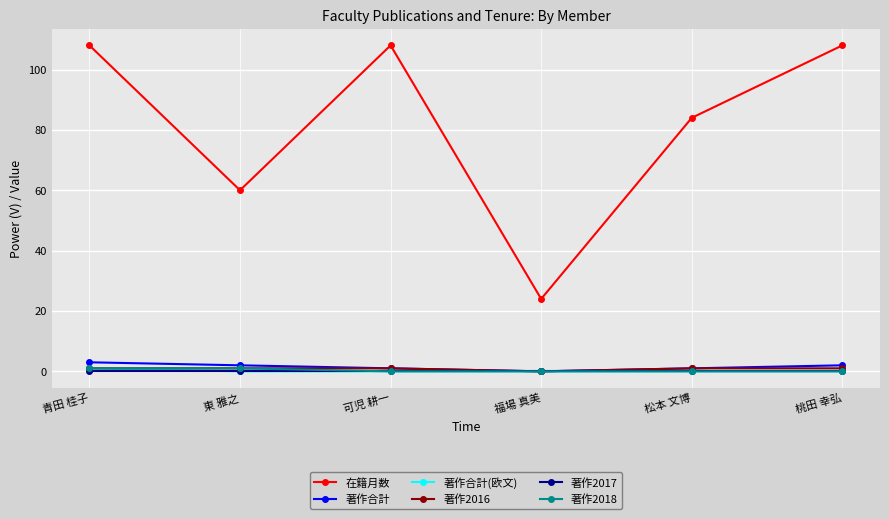

Is the value of 在籍月数 at 桃田 幸弘 greater than the value of 著作2016 at 青田 桂子?

Yes